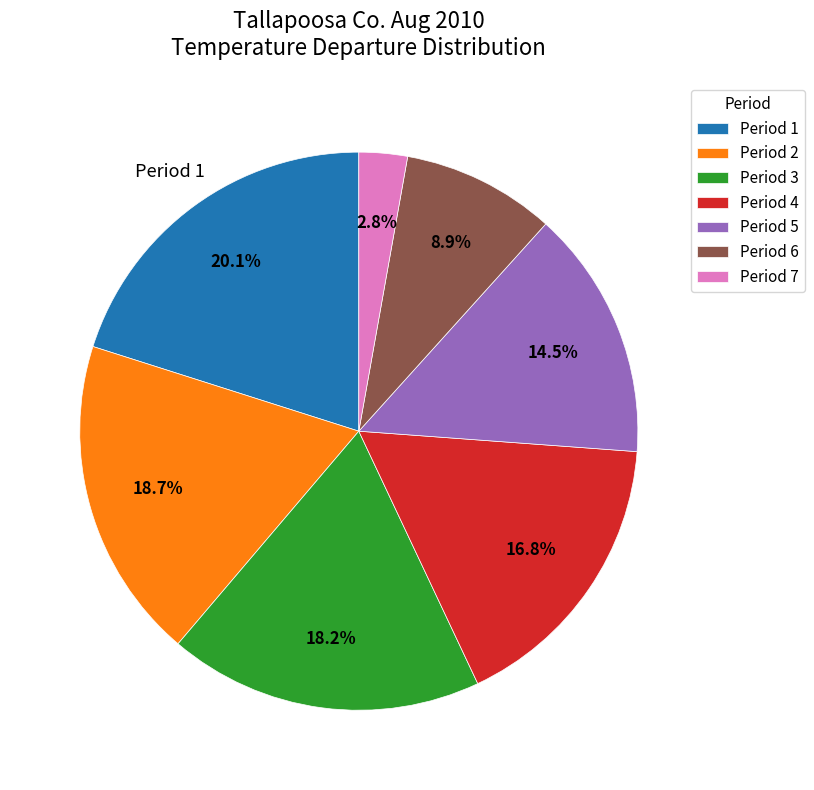

What is the largest slice in the pie chart?

Period 1